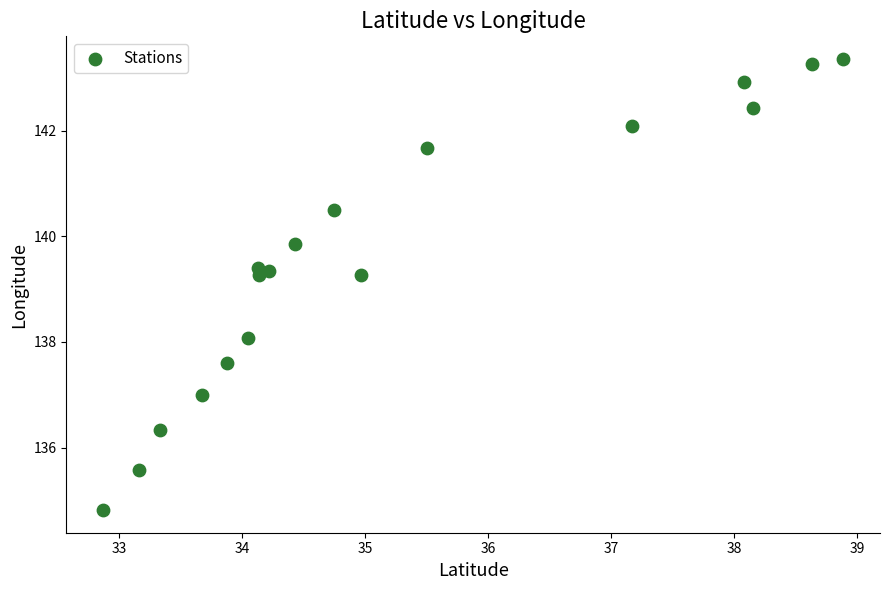

What is the range of Y values (max minus min)?

8.5